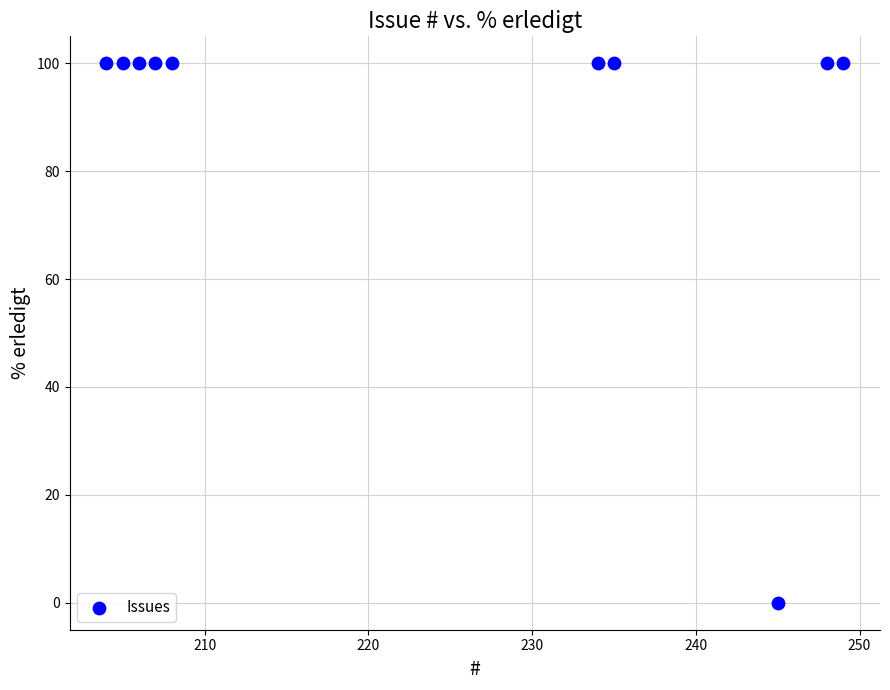

What is the range of Y values (max minus min)?

100